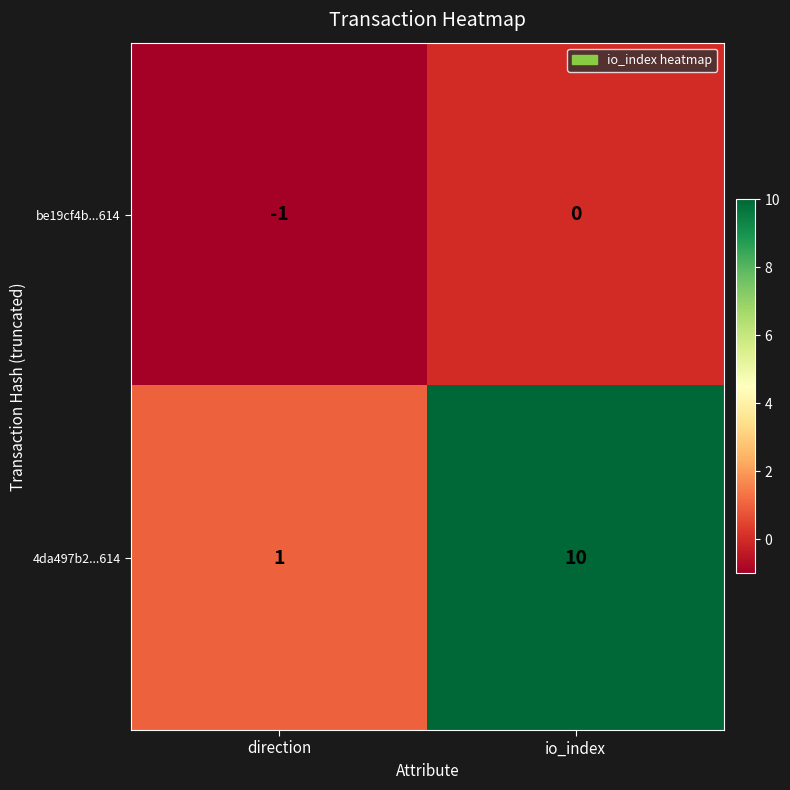

At which category is the sum across all series the highest?

io_index